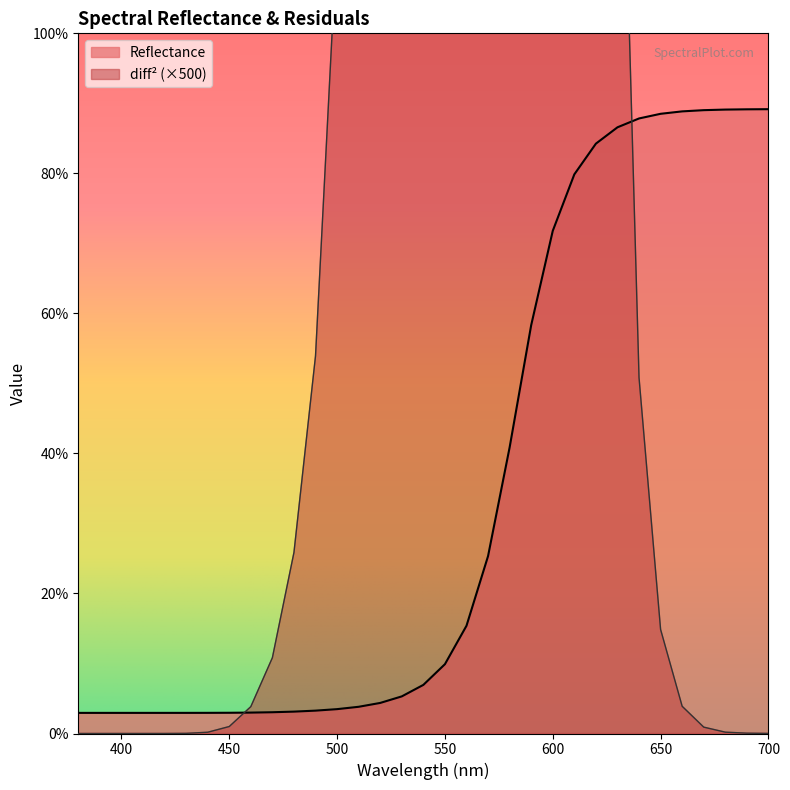

Which category has the highest value in the Reflectance series?

700